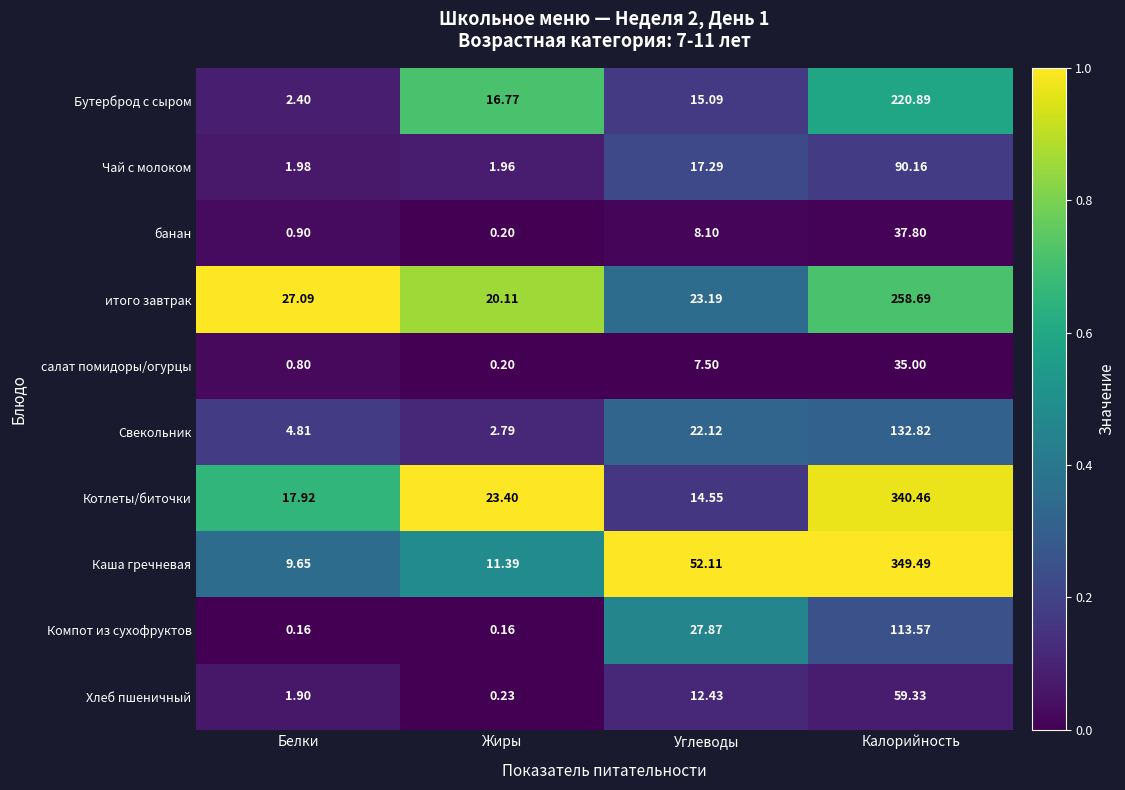

At which label does Хлеб пшеничный reach its minimum?

Жиры